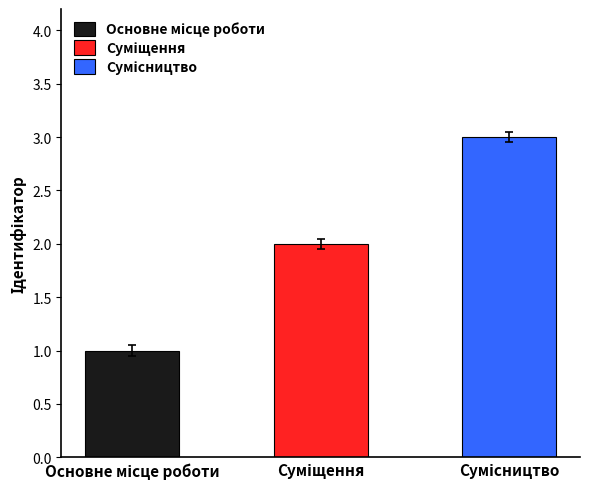

What is the value of the 1st bar from the left?

1